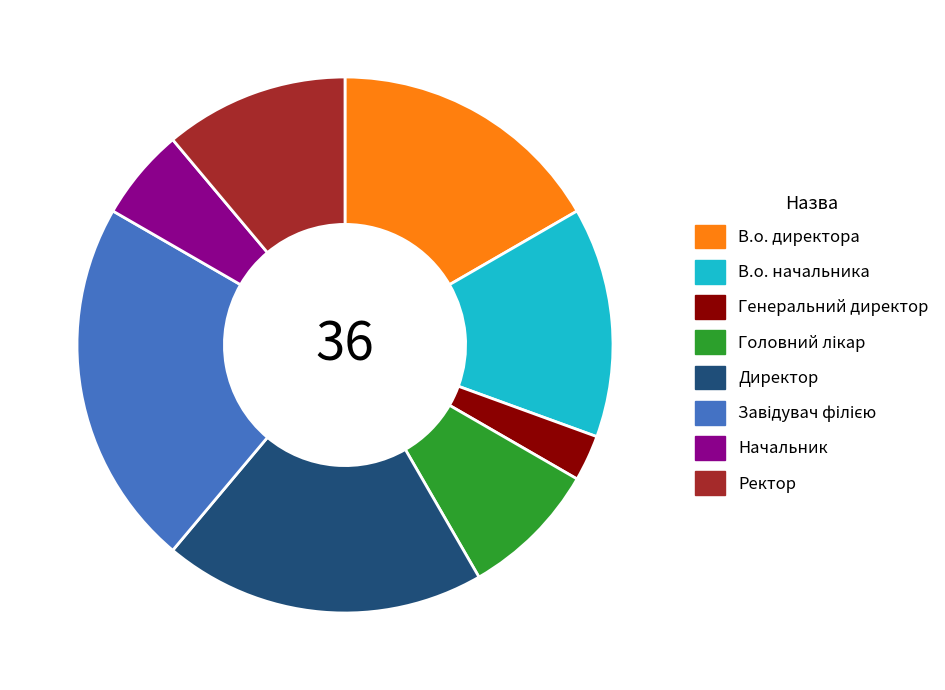

Is the sum of Директор and Генеральний директор greater than half?

No